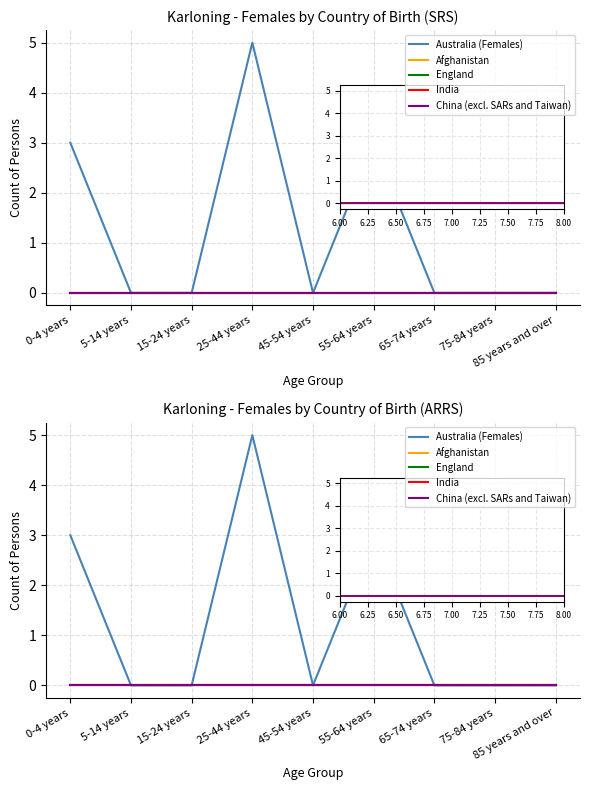

True or false: India and China (excl. SARs and Taiwan) intersect in this chart.

False